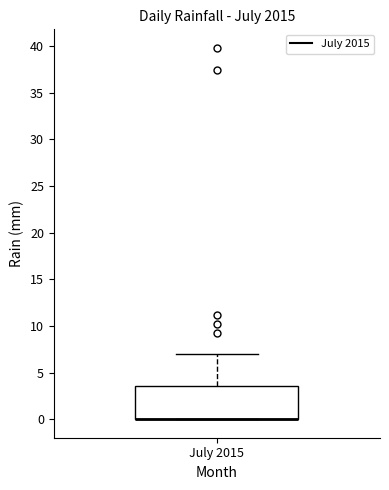

Where does the upper whisker of the box for July 2015 end on the y-axis? The values are not printed on the chart, so give them approximately, as read against the axis.

7.0